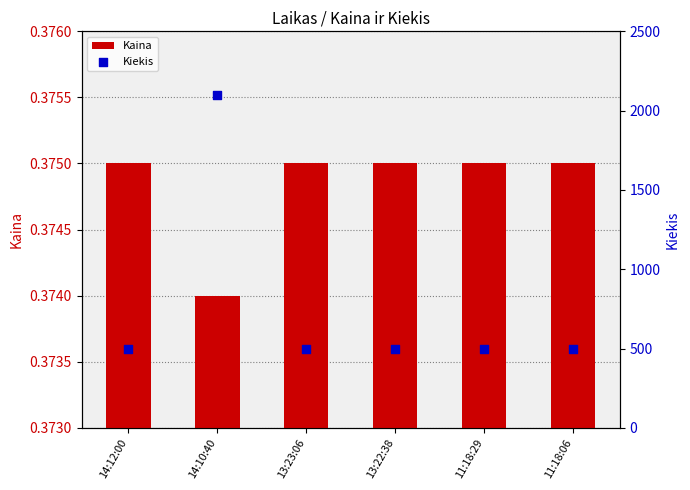

Which series contains the highest Y value?

Kiekis